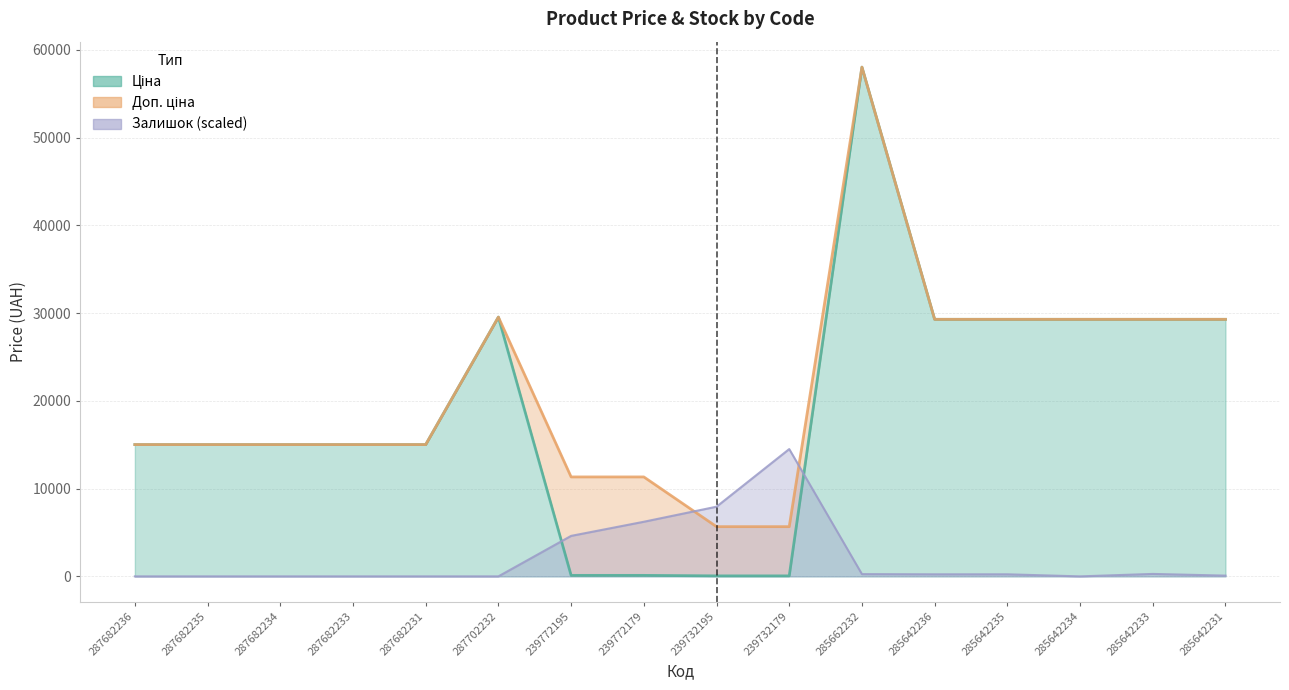

How many values in the Доп. ціна series exceed 15019?

12